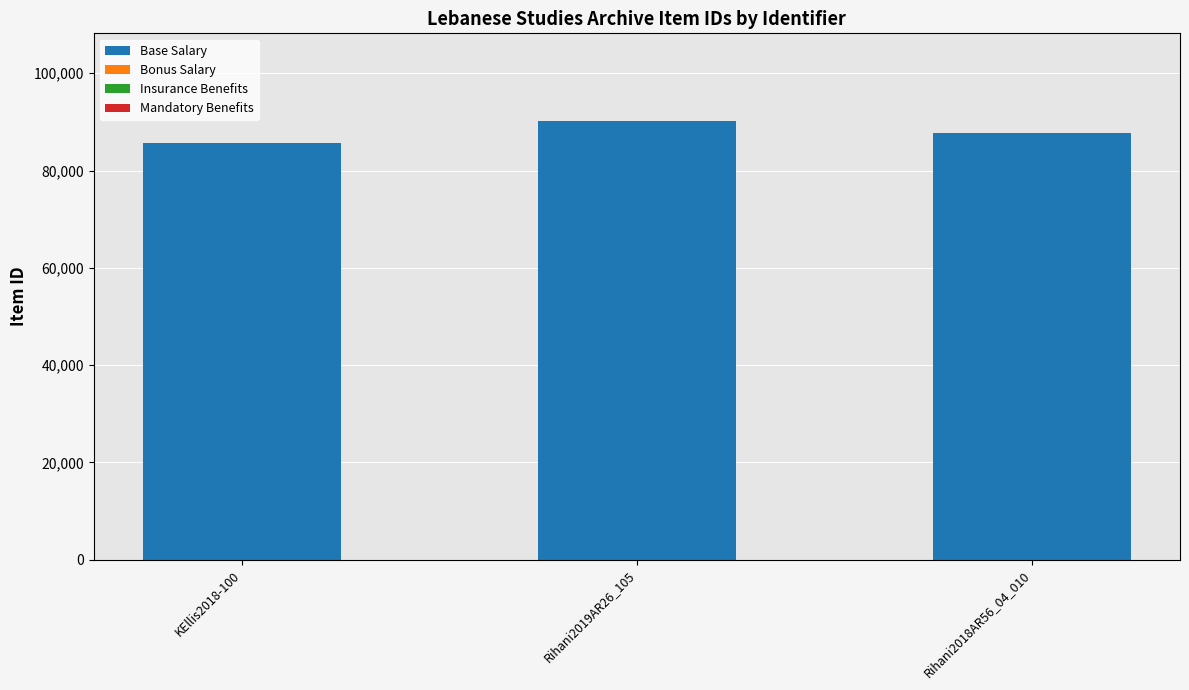

What position from the left is KEllis2018-100?

1